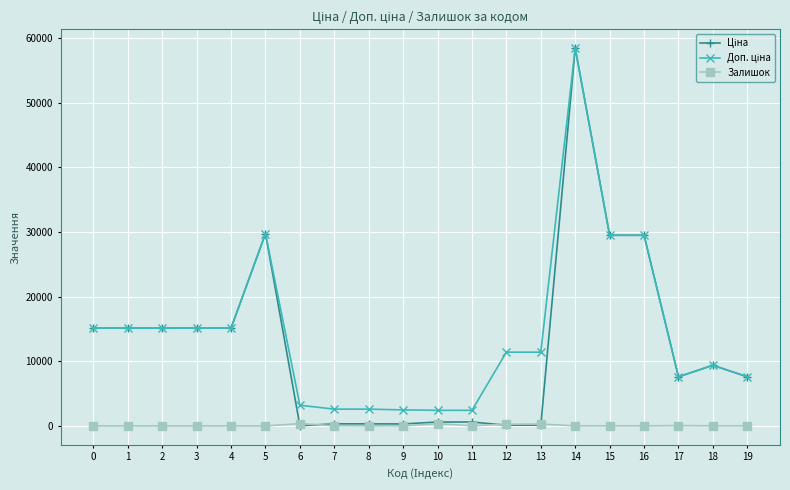

What is the greatest value displayed?

58426.5